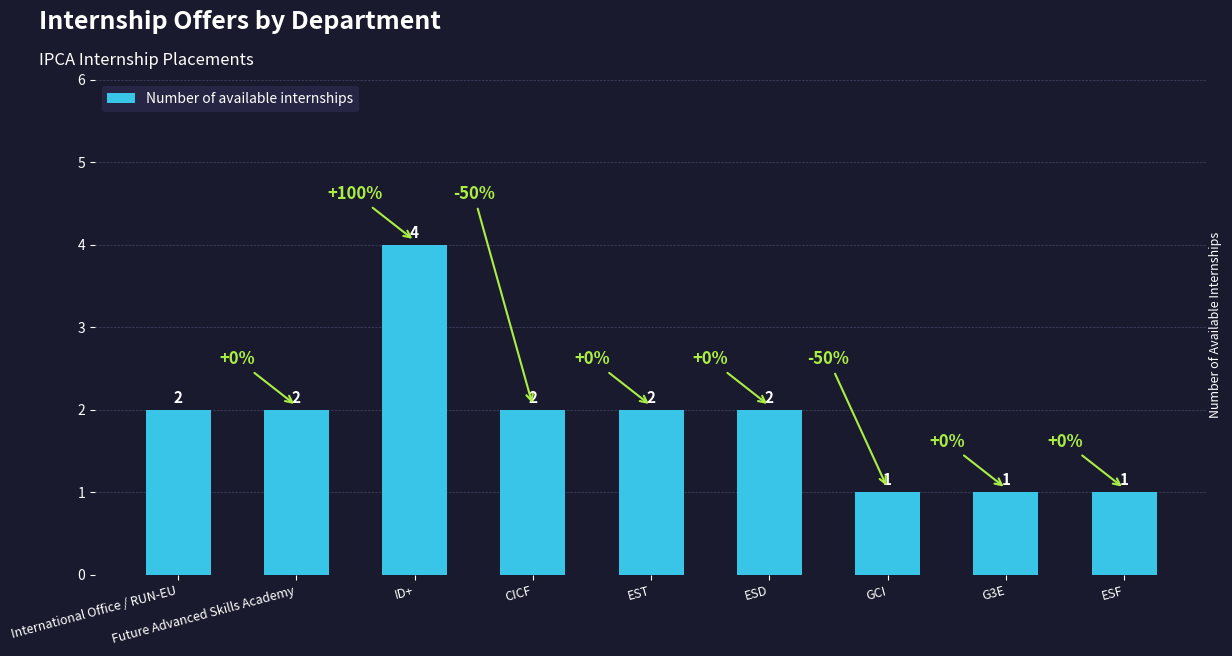

What is the approximate value at GCI?

1